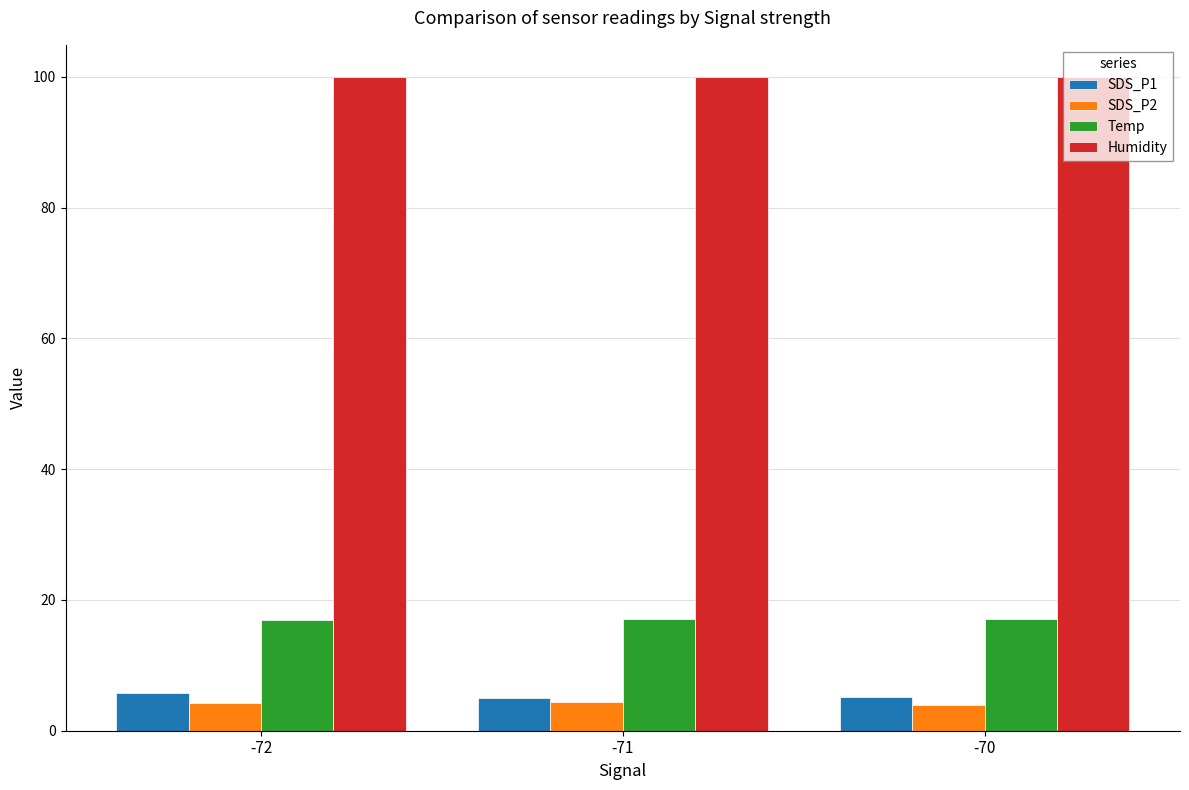

Is it true that Temp equals 17.1 at -70?

True